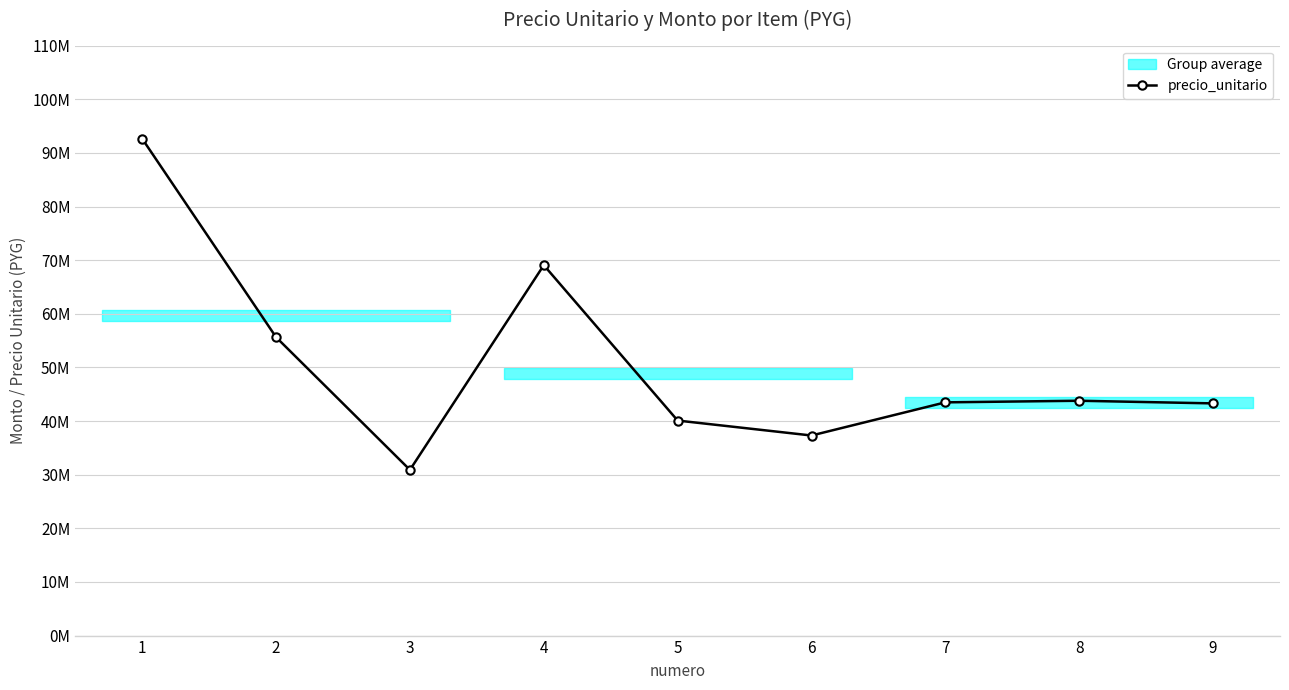

What is the difference between the maximum and minimum values?

61735460